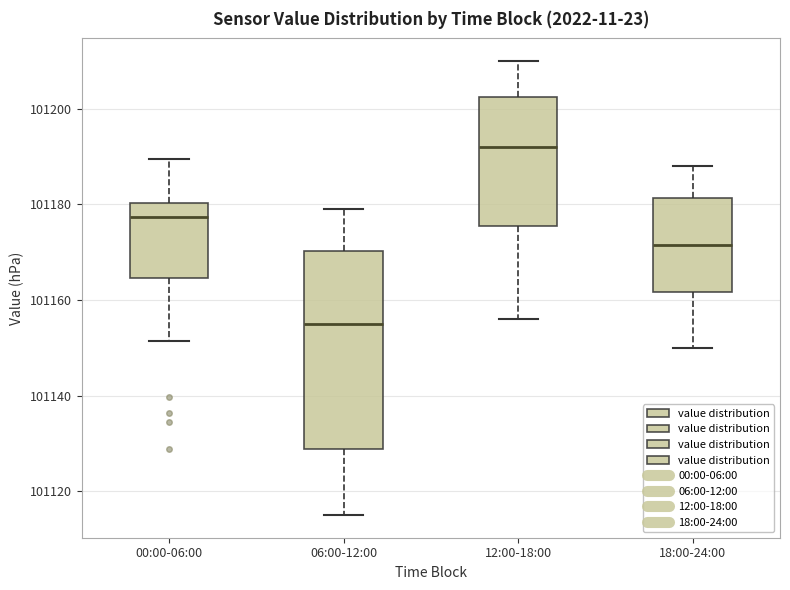

Reading left to right, transcribe this box plot: for each box, give where its median line is, the range the box spans, and where its two whiskers end, as read against the y-axis. The values are not printed on the chart, so give them approximately, as read against the axis.

00:00-06:00: median 101178, box 101164 to 101180, whiskers 101152 to 101190
06:00-12:00: median 101156, box 101128 to 101170, whiskers 101116 to 101180
12:00-18:00: median 101192, box 101176 to 101202, whiskers 101156 to 101210
18:00-24:00: median 101172, box 101162 to 101182, whiskers 101150 to 101188